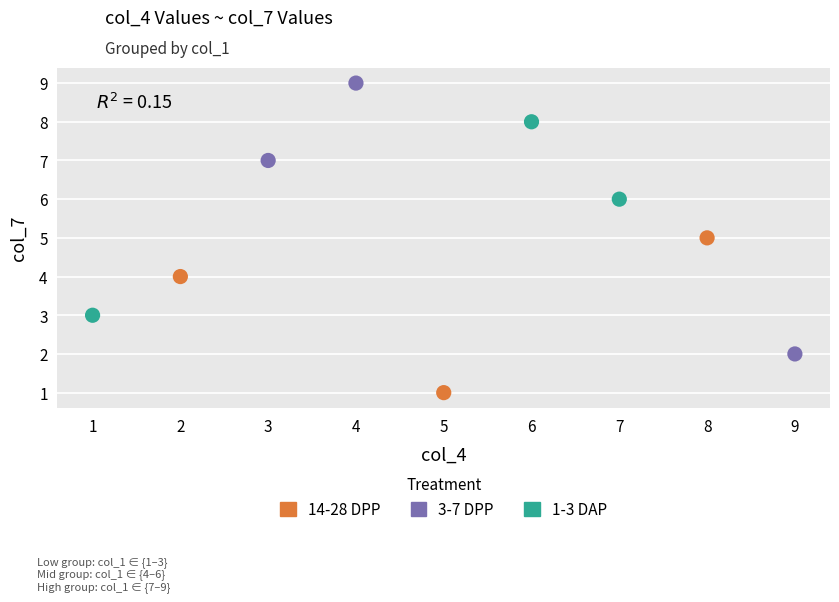

Which series reaches the minimum Y coordinate?

14-28 DPP